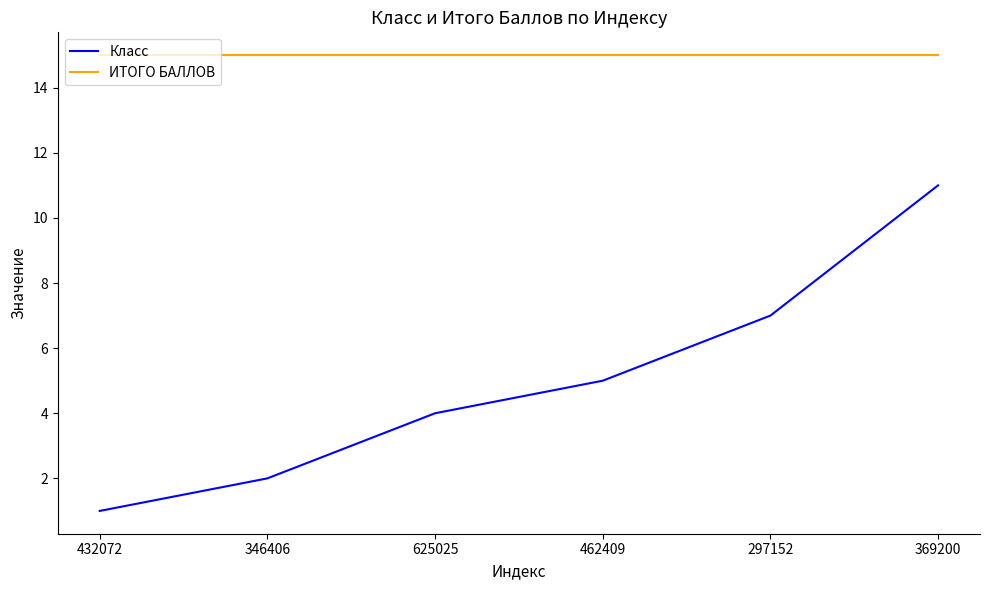

What is the sum of the ИТОГО БАЛЛОВ values at 369200 and 625025?

30